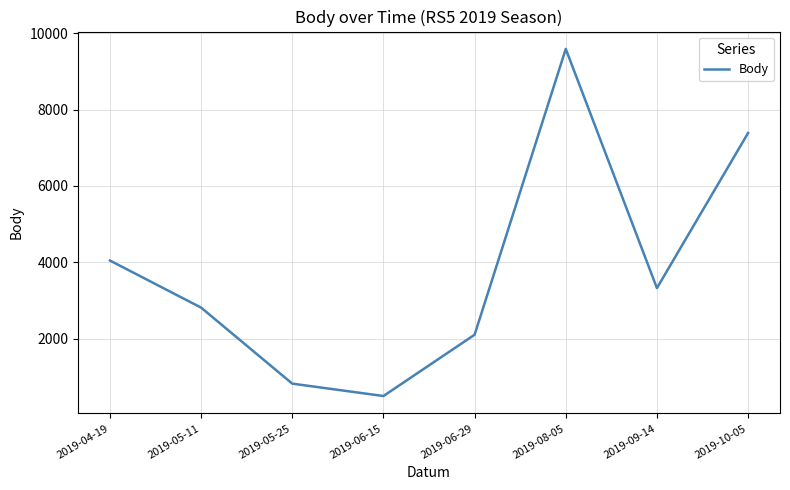

How many values are below 3325?

4